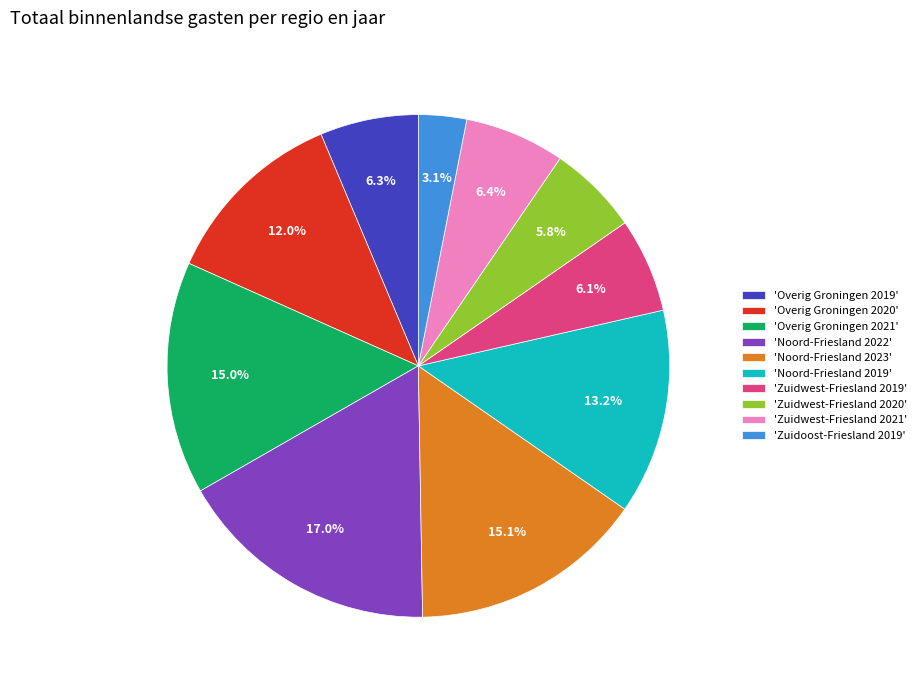

What is the total percentage of 'Zuidoost-Friesland 2019' and 'Overig Groningen 2021'?

18.1%